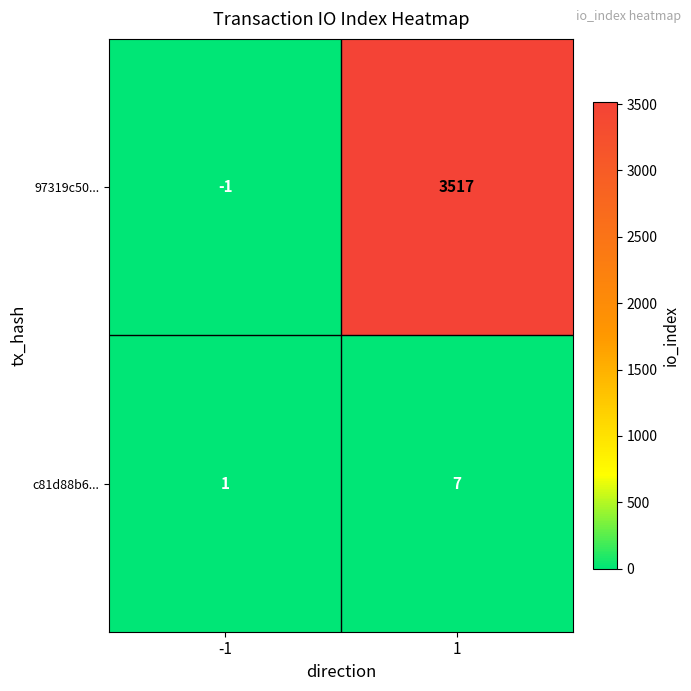

How many values in the c81d88b6... series are below 7?

1